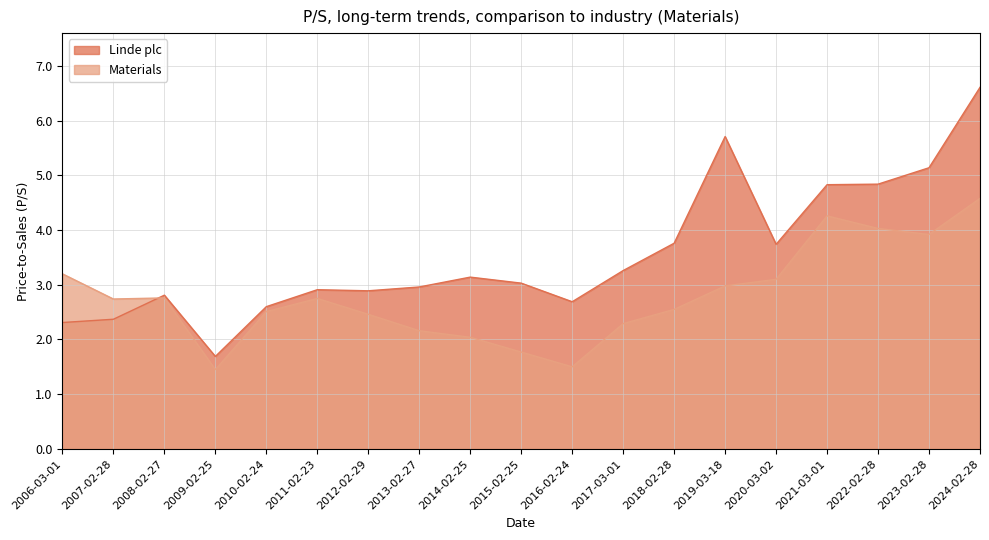

List the series in order of their peak value, highest first.

Linde plc, Materials